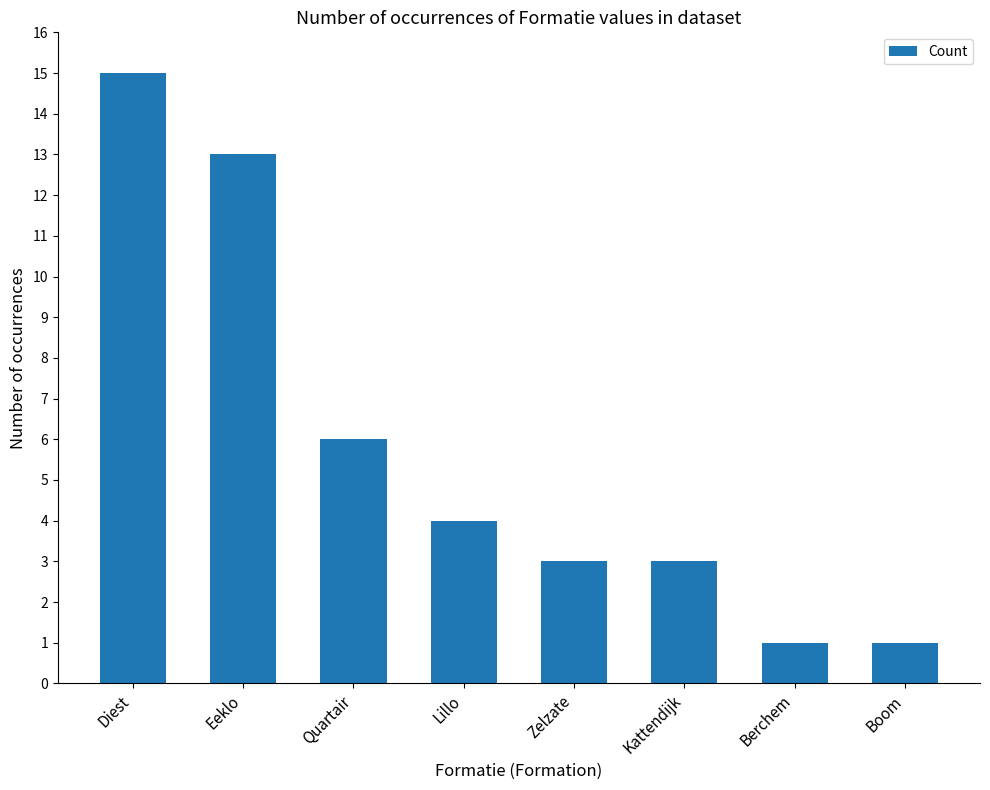

What is the difference between the values at Diest and Berchem?

14